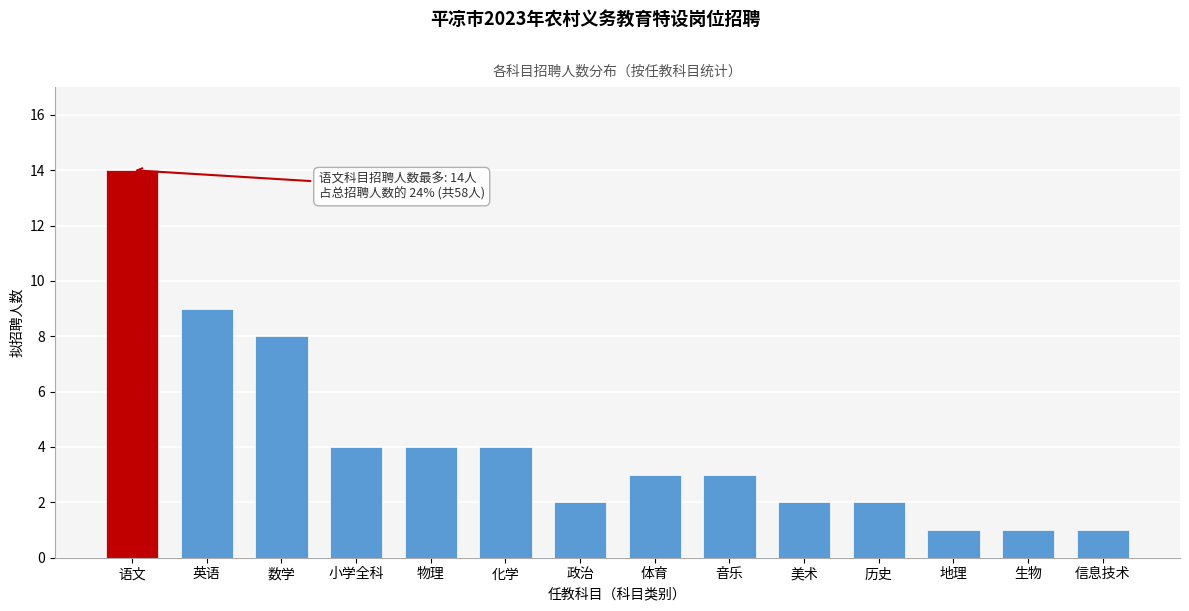

Reading left to right, extract all data points from this chart.

语文=14	英语=9	数学=8	小学全科=4	物理=4	化学=4	政治=2	体育=3	音乐=3	美术=2	历史=2	地理=1	生物=1	信息技术=1